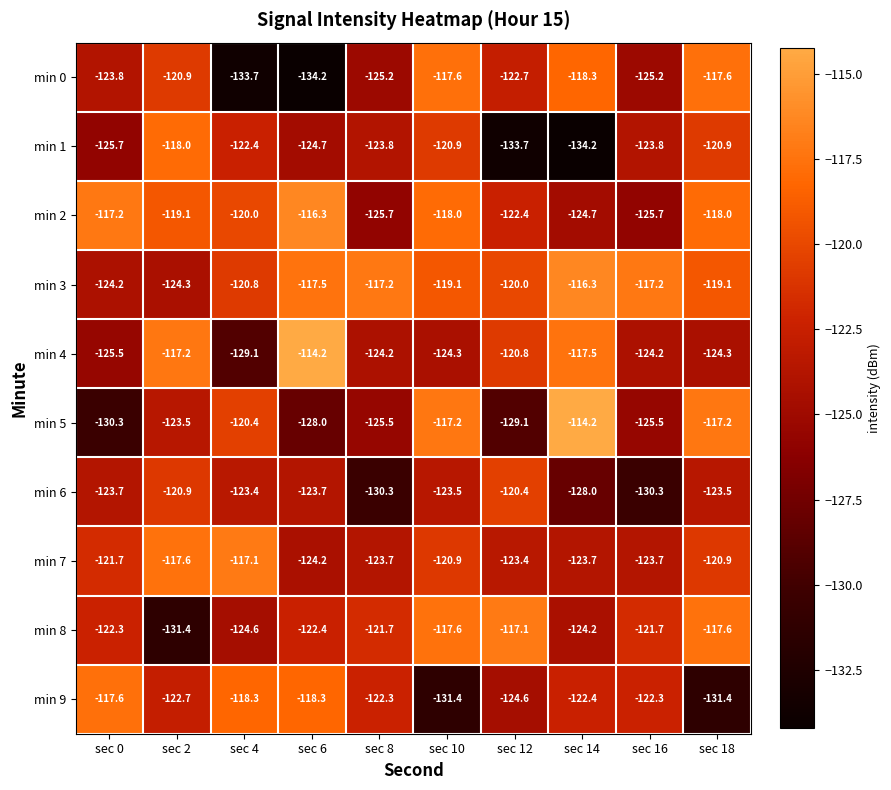

Which category has the lowest value in the min 0 series?

sec 6